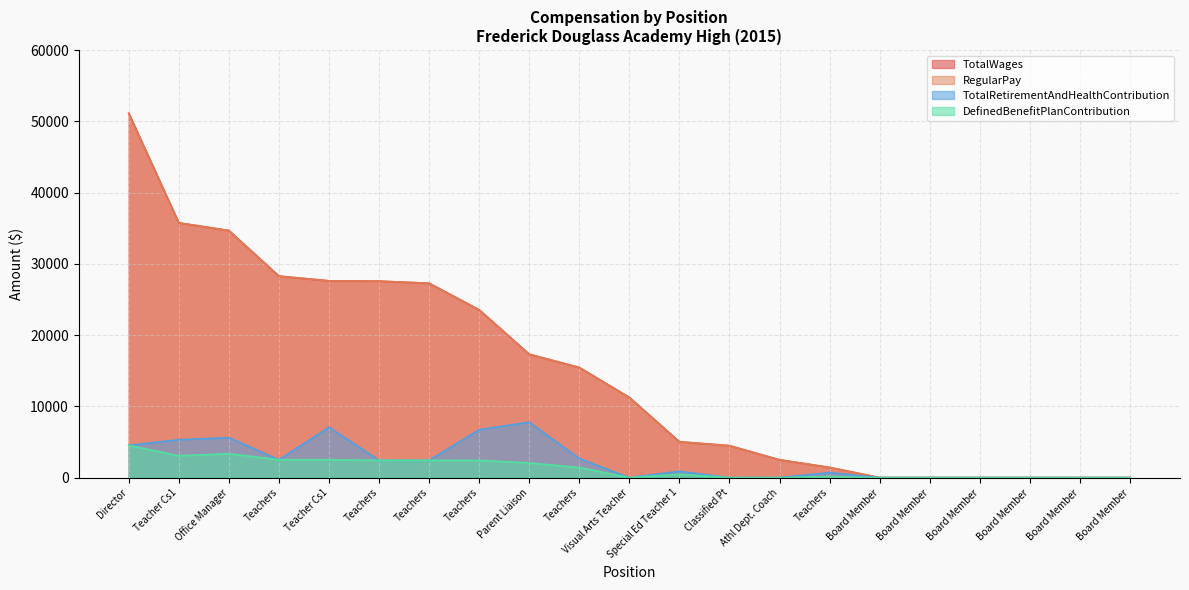

At which category does TotalRetirementAndHealthContribution reach its first local peak?

Office Manager